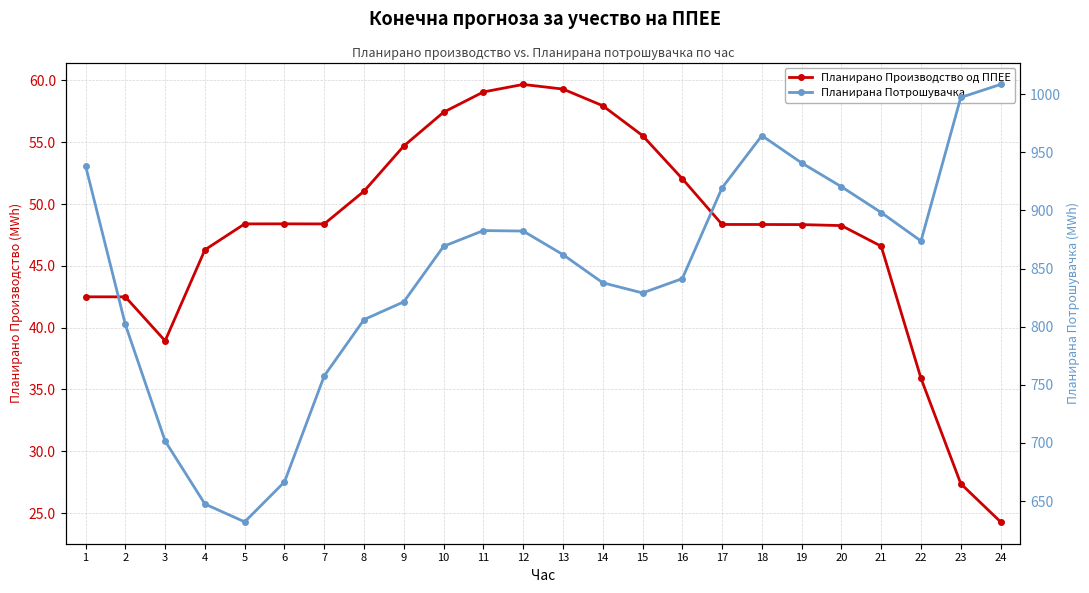

Is the value of Планирана Потрошувачка at 20 greater than the value of Планирано Производство од ППЕЕ at 6?

Yes